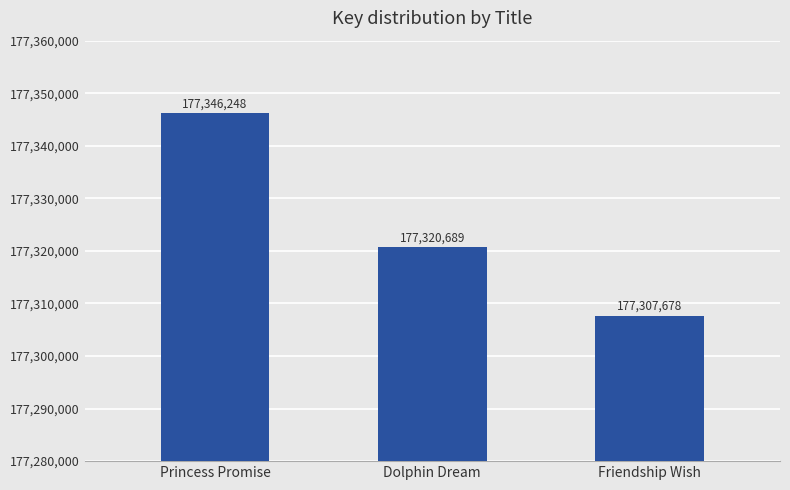

What is the difference between the values at Princess Promise and Friendship Wish?

38570